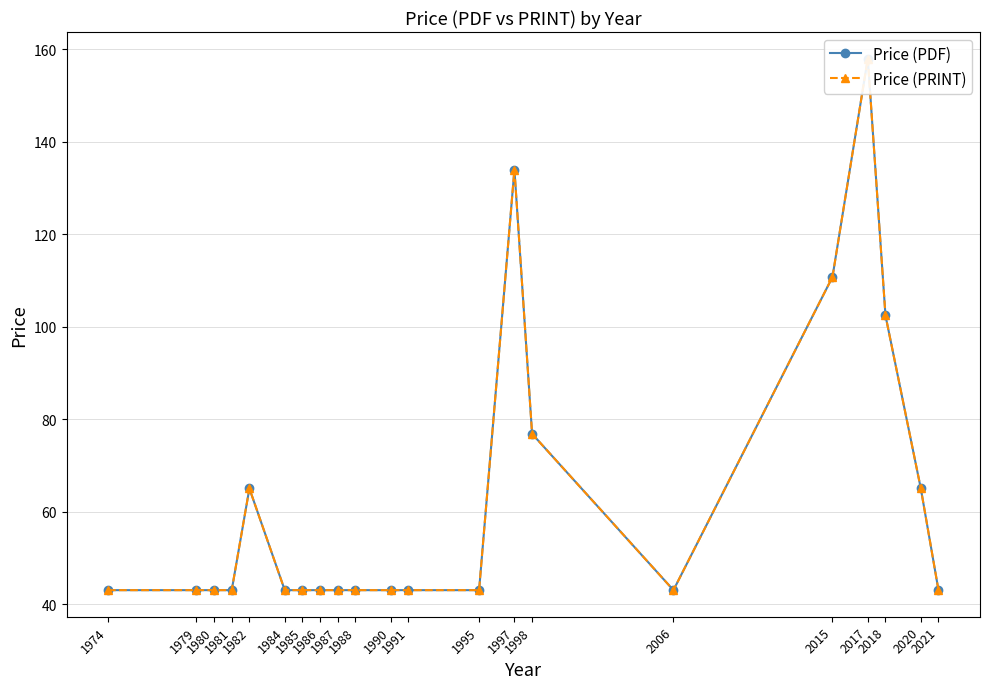

At which label is Price (PRINT) closest to 100?

2018